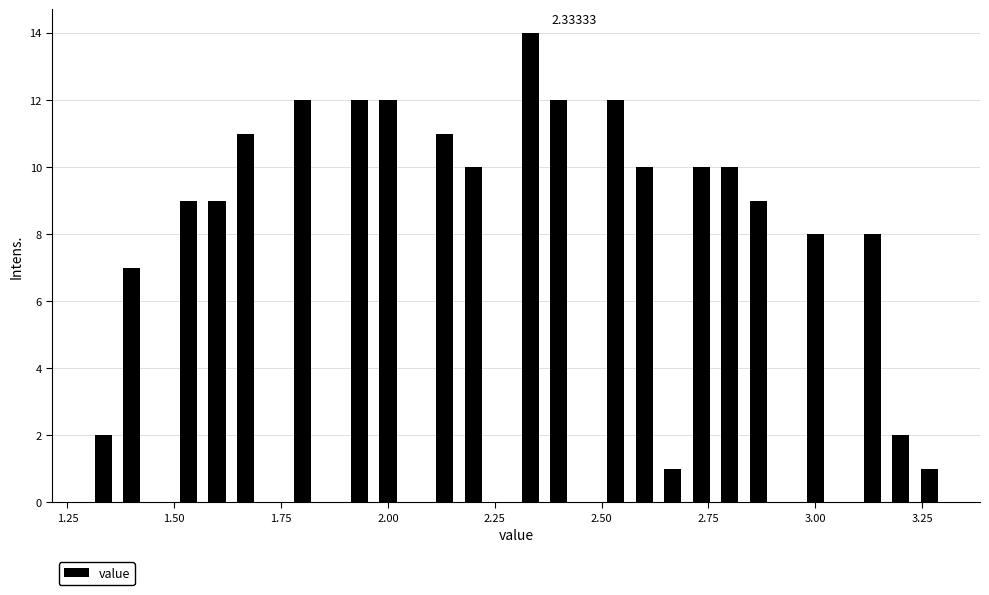

Around what value on the x-axis is the tallest bar? Give the approximate position of its centre, as read against the axis.

2.35